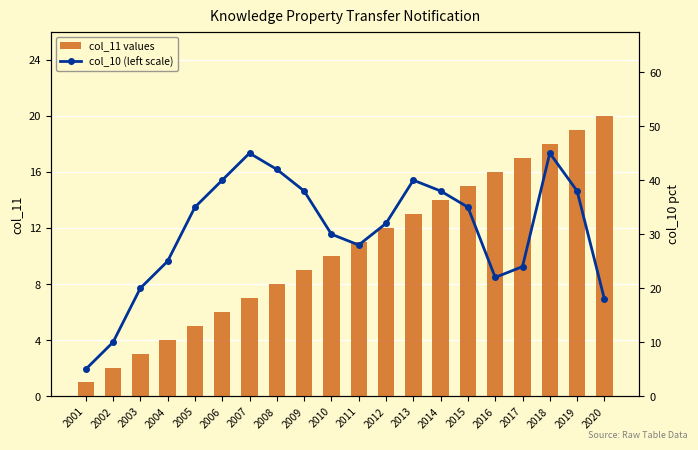

Reading right to left, list all the values displayed in this chart.

col_11 values: 2020=20	2019=19	2018=18	2017=17	2016=16	2015=15	2014=14	2013=13	2012=12	2011=11	2010=10	2009=9	2008=8	2007=7	2006=6	2005=5	2004=4	2003=3	2002=2	2001=1
col_10 (left scale): 2020=18	2019=38	2018=45	2017=24	2016=22	2015=35	2014=38	2013=40	2012=32	2011=28	2010=30	2009=38	2008=42	2007=45	2006=40	2005=35	2004=25	2003=20	2002=10	2001=5